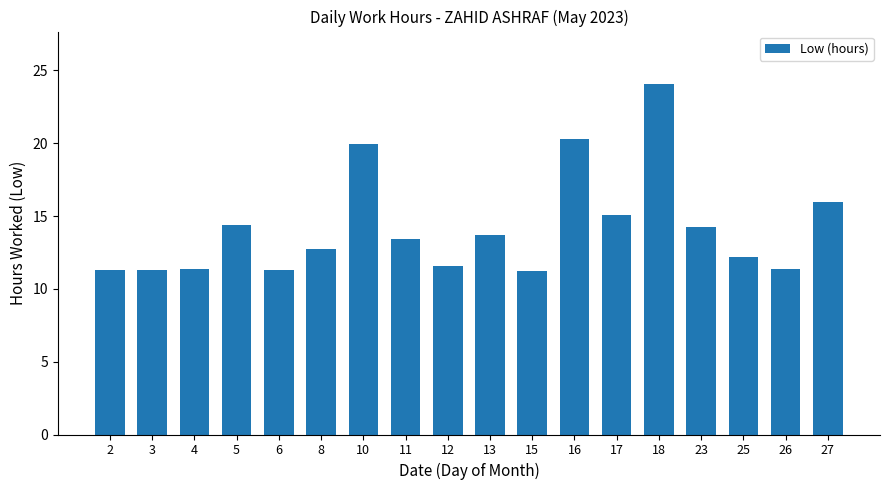

Which label corresponds to the largest value in the chart?

18